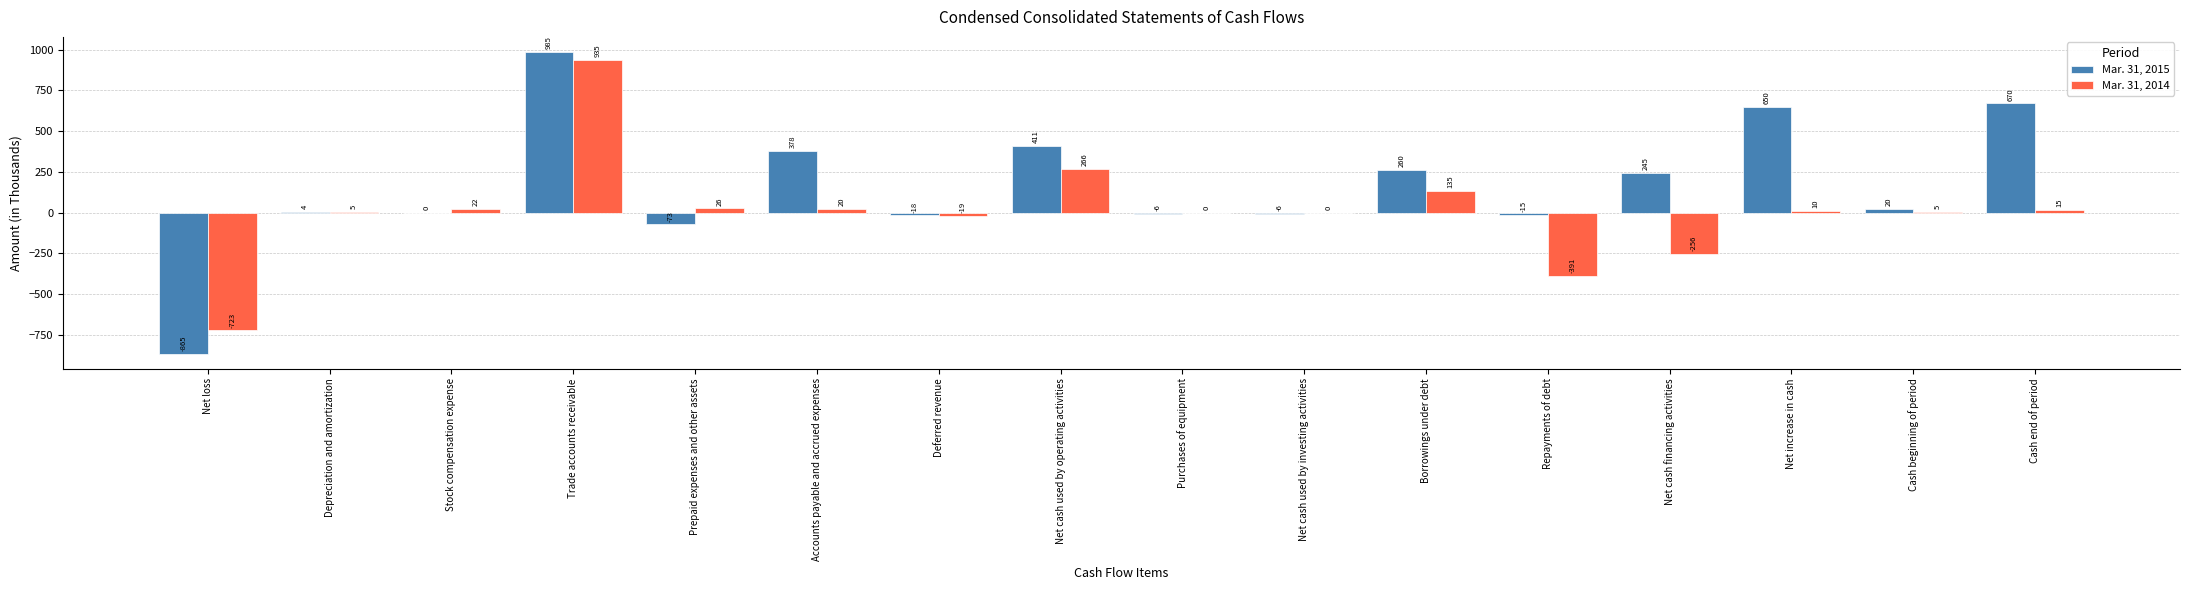

What is the sum of all Mar. 31, 2015 values?

2640